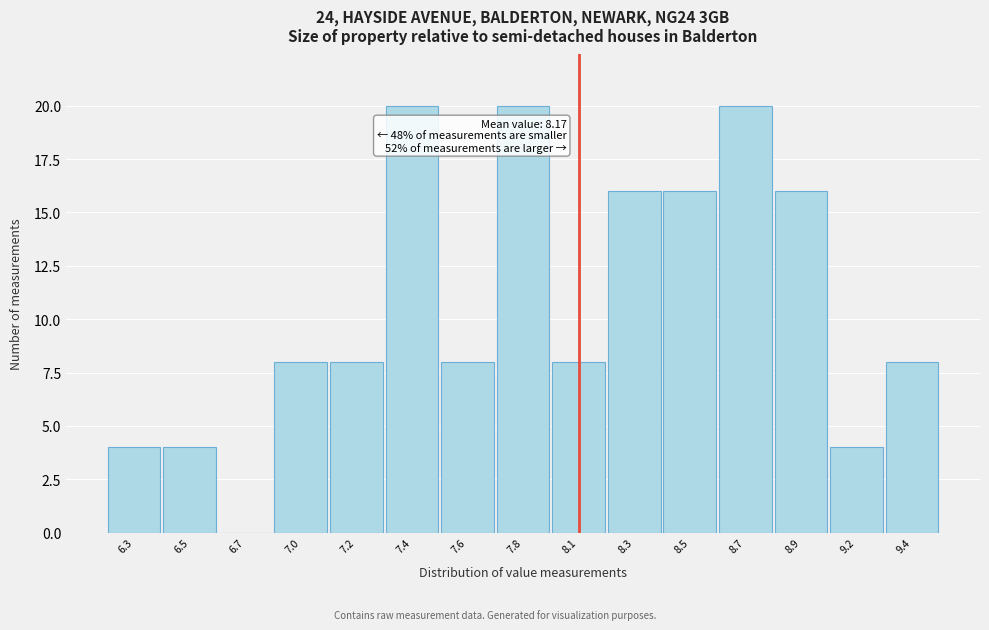

Reading left to right, transcribe all the data shown in this chart.

6.3=4	6.5=4	6.7=0	7.0=8	7.2=8	7.4=20	7.6=8	7.8=20	8.1=8	8.3=16	8.5=16	8.7=20	8.9=16	9.2=4	9.4=8